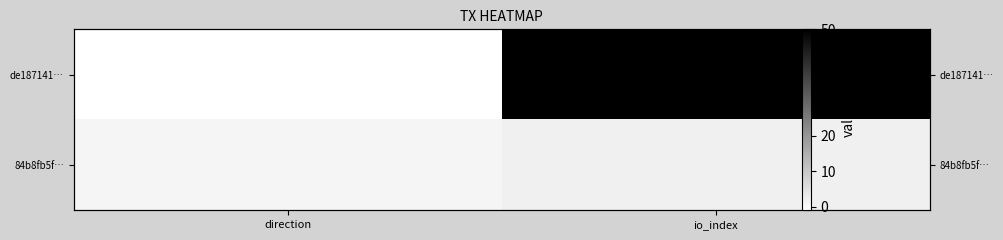

The 84b8fb5f… series shows 1 at direction. True or false?

True